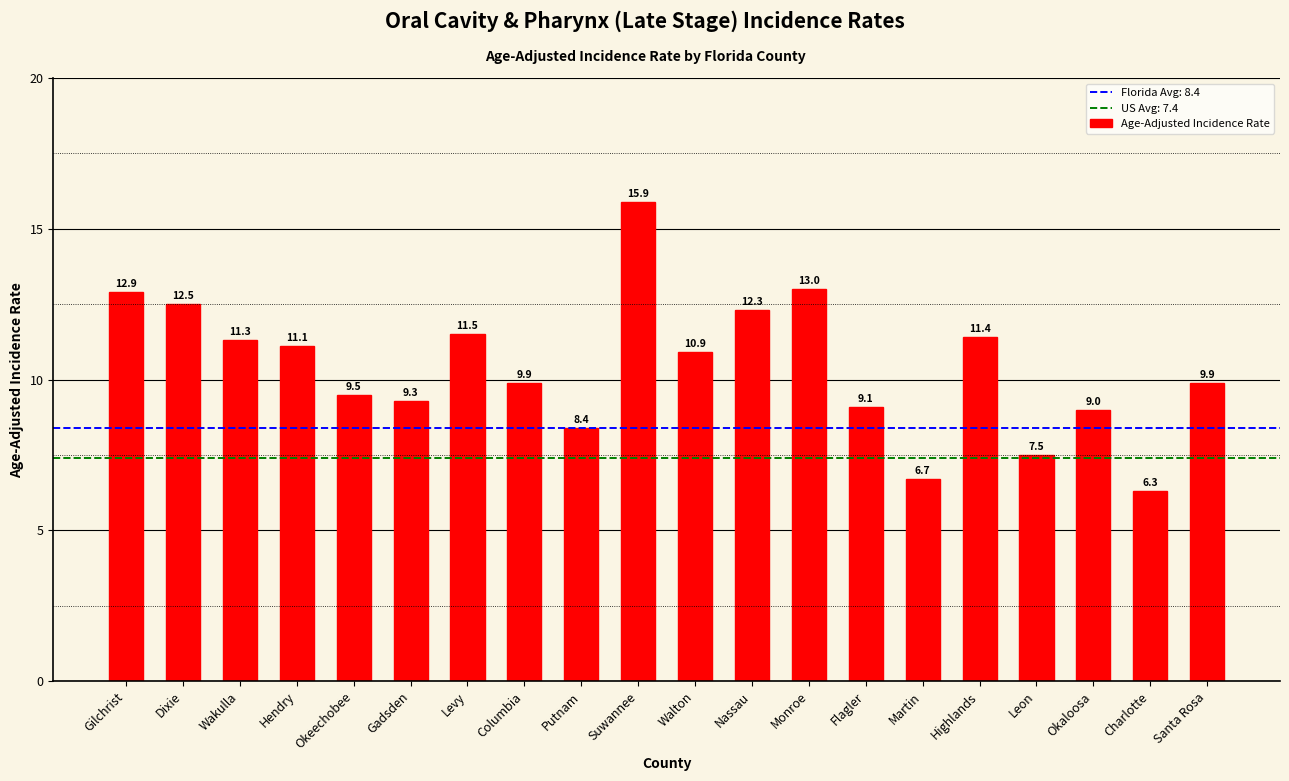

What is the difference between the maximum and minimum values?

9.6